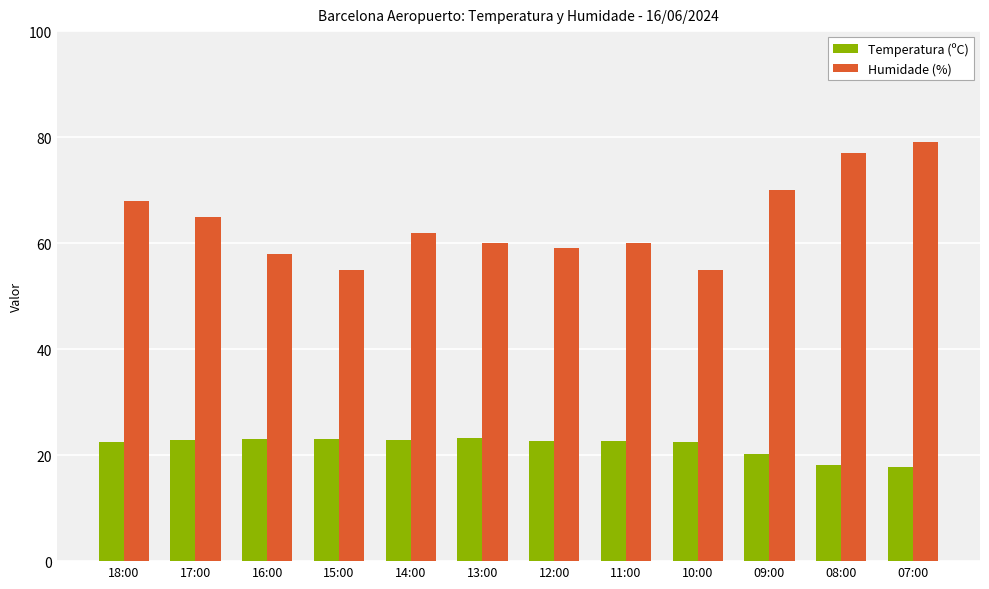

At which label is Humidade (%) closest to 67?

18:00